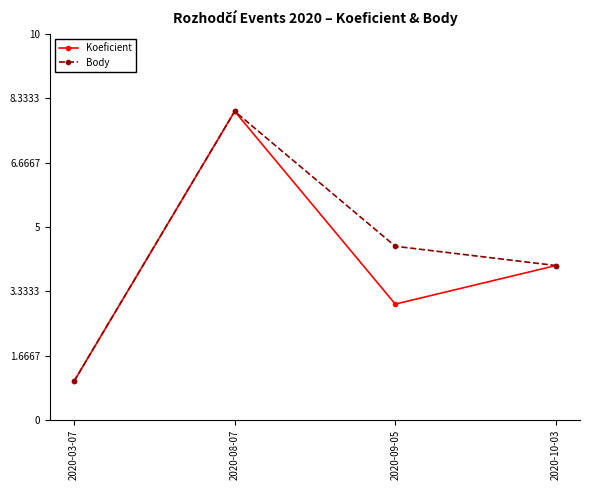

Is this an area chart (filled region under the line)?

No